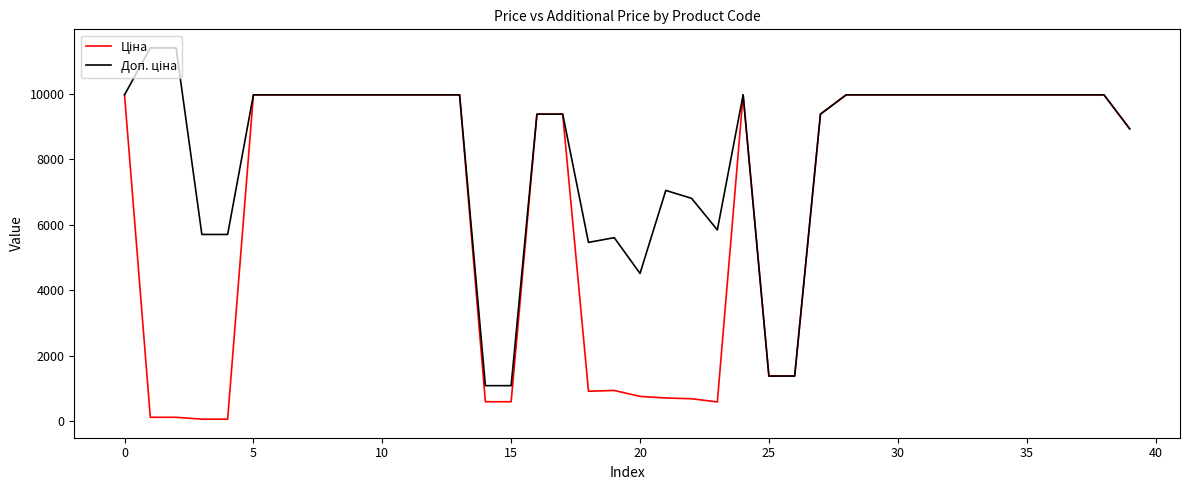

What is the maximum value shown in the chart?

11410.0